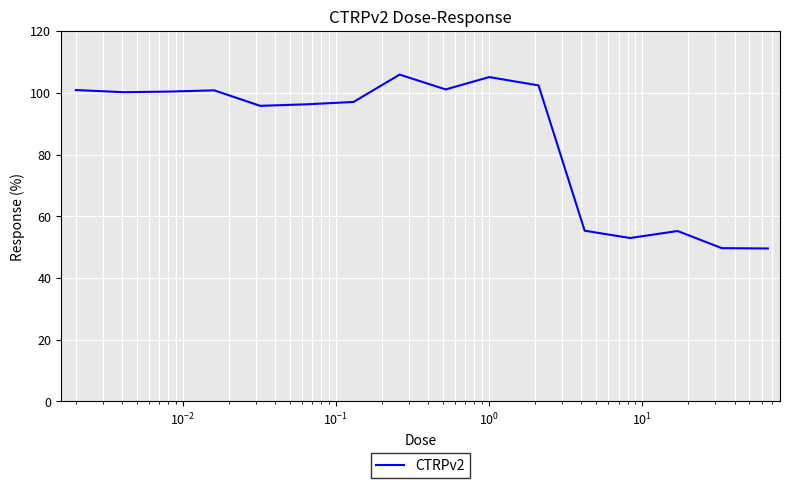

What is the smallest value displayed?

49.6